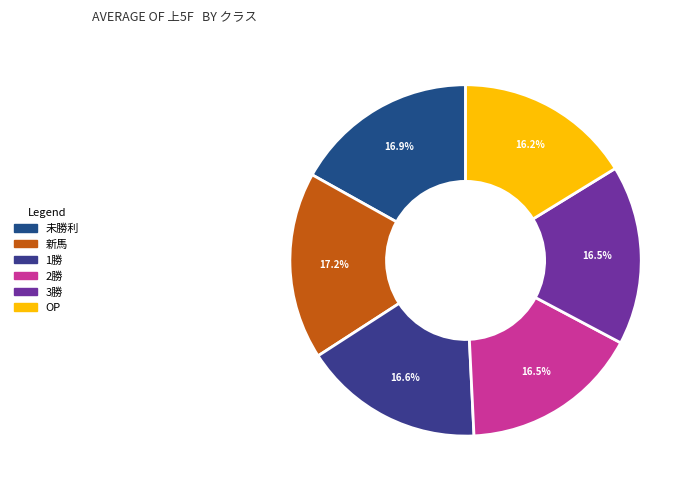

Which slice is the largest?

新馬